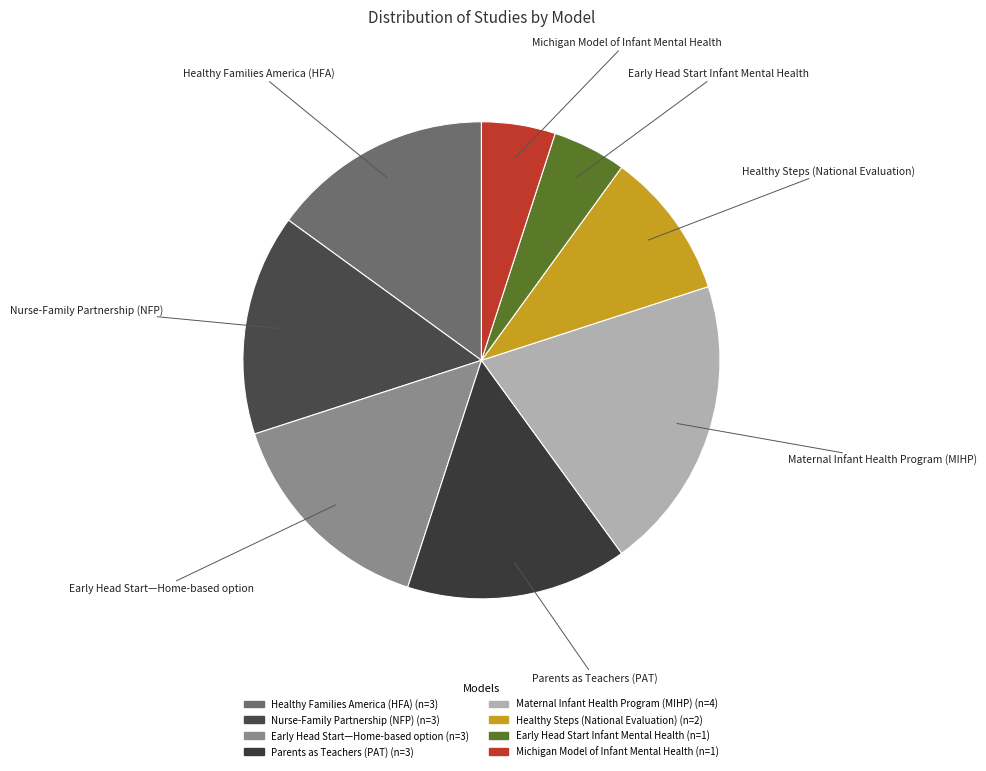

Is it true that Early Head Start—Home-based option is 1% of the pie?

False